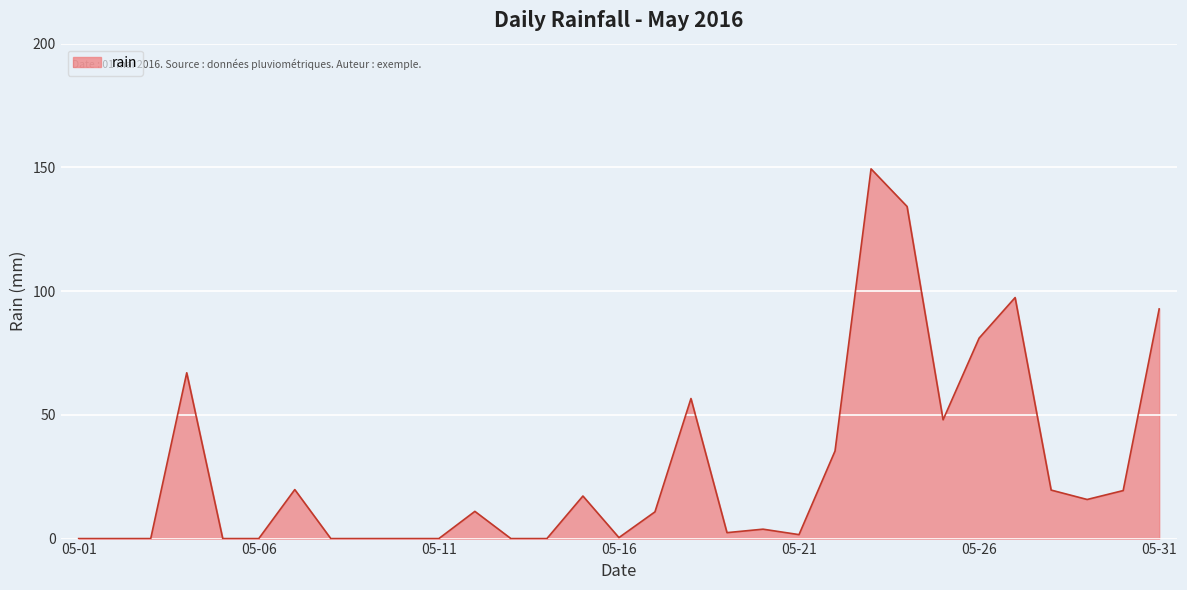

What is the greatest value displayed?

149.4